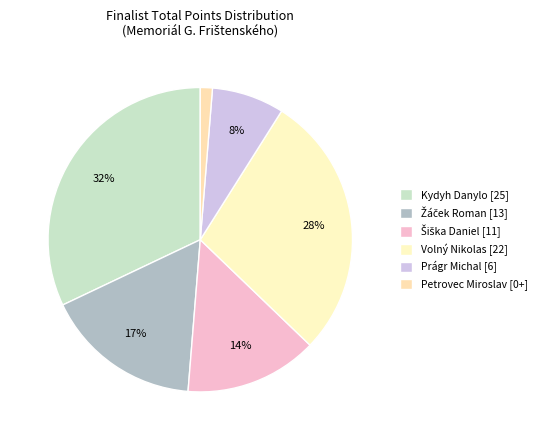

Which category has the smallest portion of the pie?

Petrovec Miroslav [0+]